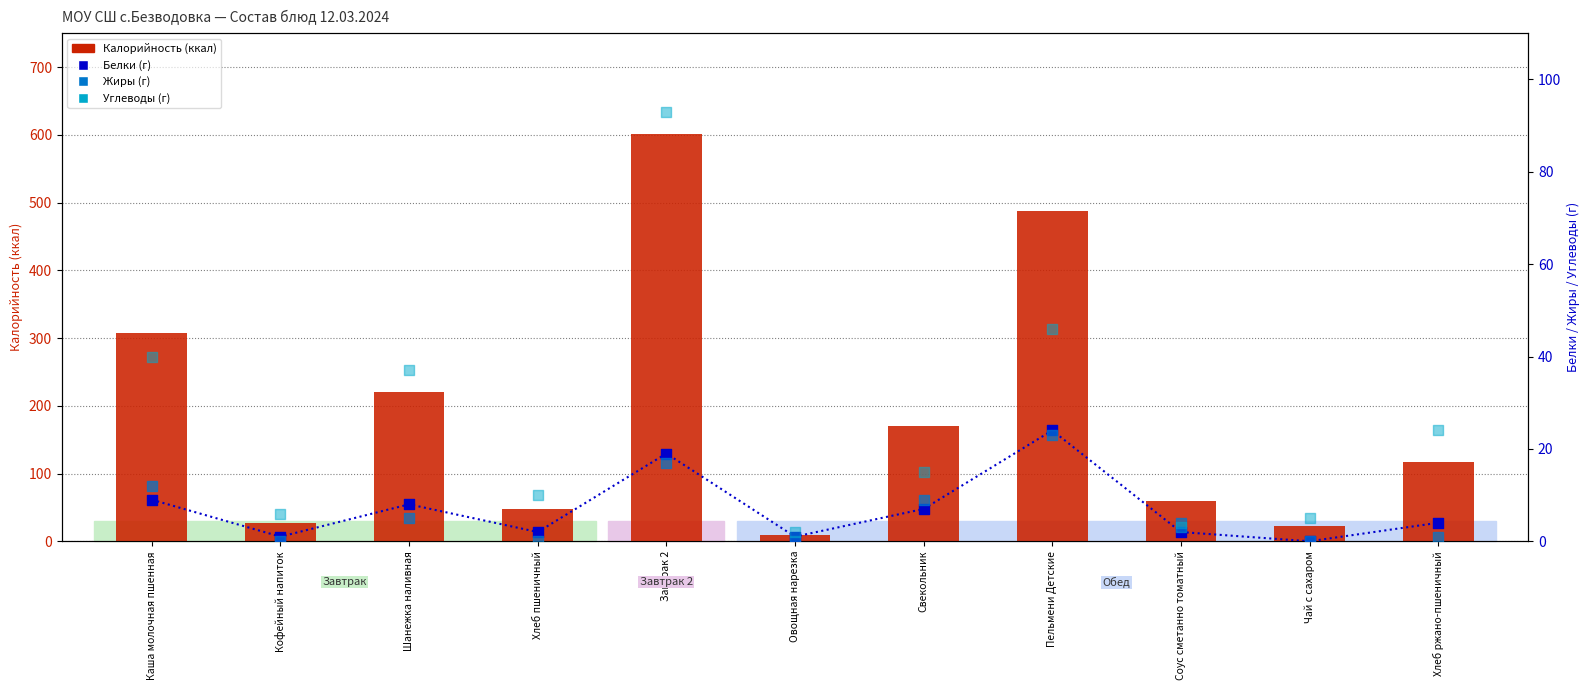

Is the value of Углеводы (г) at Чай с сахаром greater than the value of Жиры (г) at Завтрак 2?

No